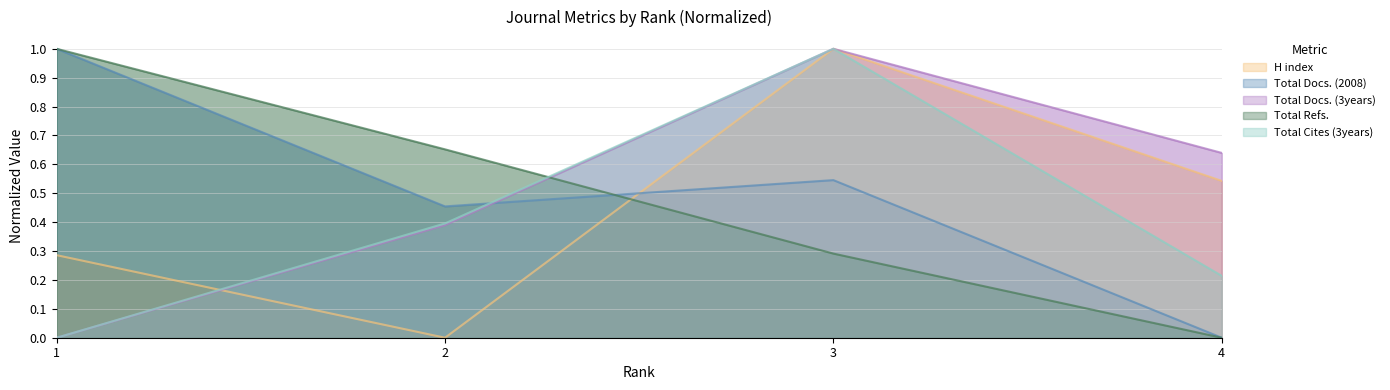

Reading left to right, transcribe all the data shown in this chart.

H index: 0.3	0.0	1.0	0.5
Total Docs. (2008): 1.0	0.5	0.5	0.0
Total Docs. (3years): 0.0	0.4	1.0	0.6
Total Refs.: 1.0	0.7	0.3	0.0
Total Cites (3years): 0.0	0.4	1.0	0.2